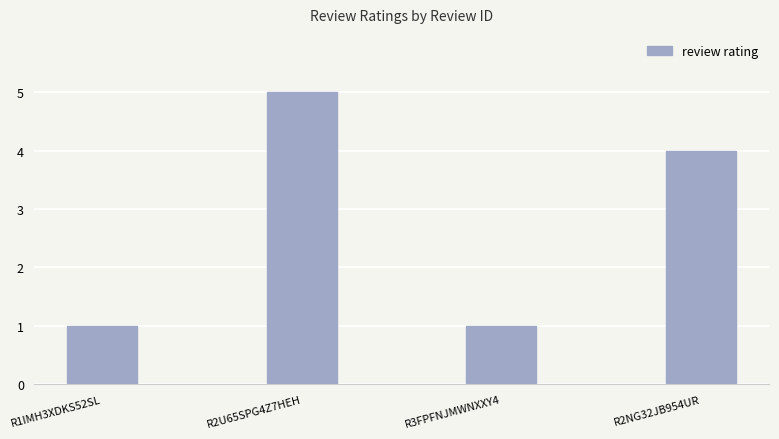

What is the sum of the values at R1IMH3XDKS52SL and R3FPFNJMWNXXY4?

2